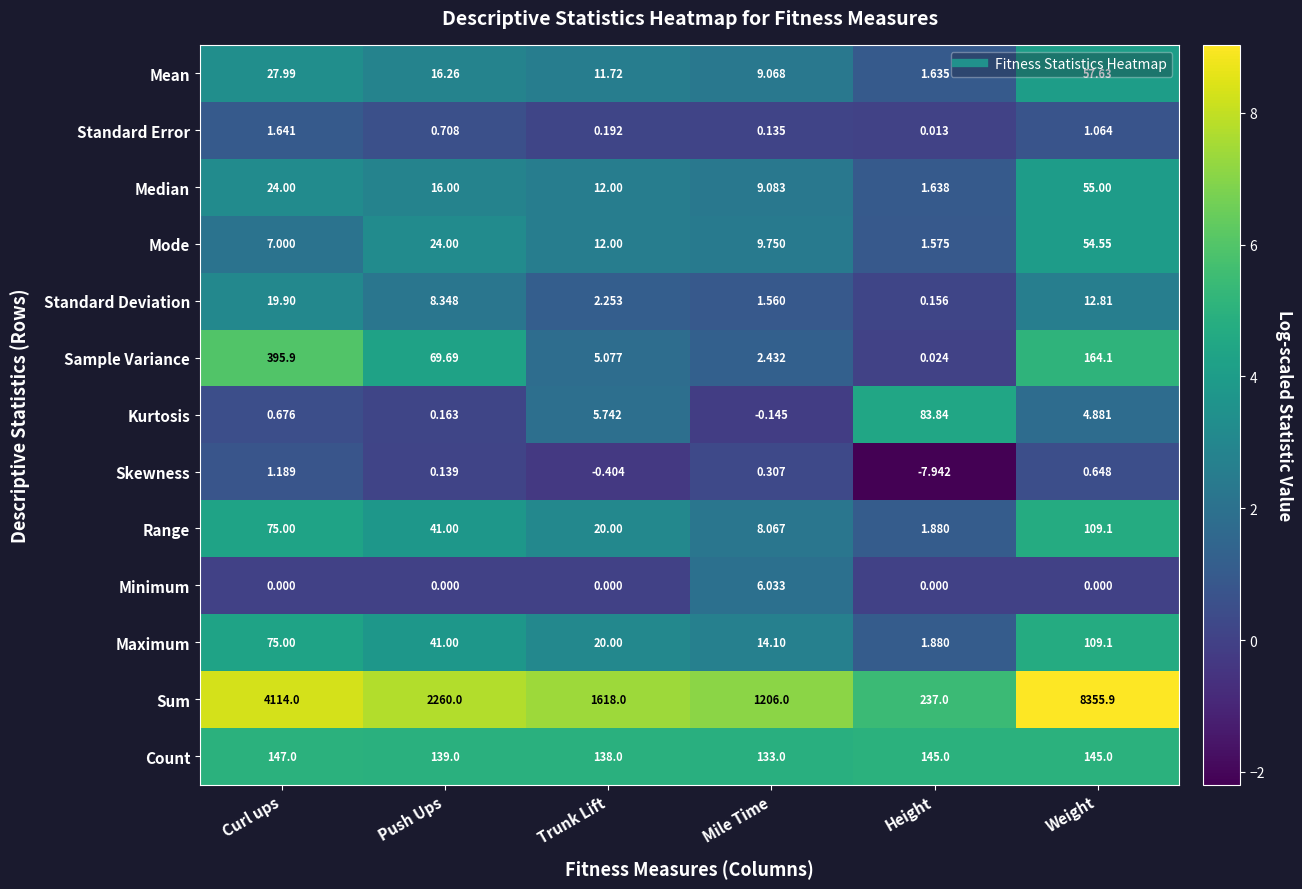

At which label does Mode first exceed 12?

Push Ups